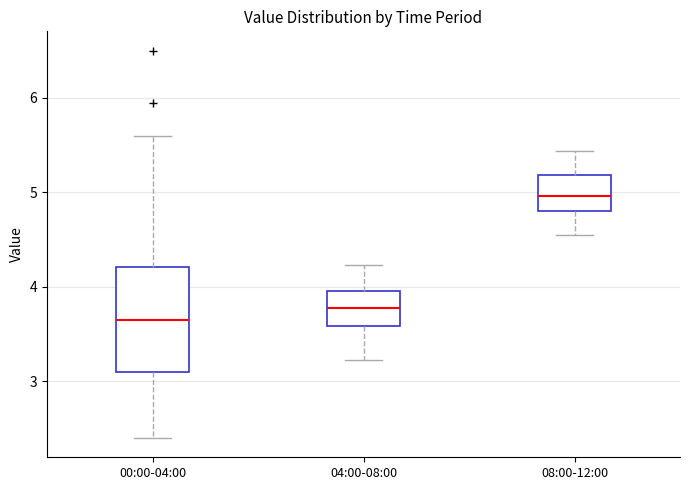

Reading left to right, read every box against the y-axis: the position of its median line, the range the box covers, and the ends of its whiskers. The values are not printed on the chart, so give them approximately, as read against the axis.

00:00-04:00: median 3.6, box 3.1 to 4.2, whiskers 2.4 to 5.6
04:00-08:00: median 3.8, box 3.6 to 4.0, whiskers 3.2 to 4.2
08:00-12:00: median 5.0, box 4.8 to 5.2, whiskers 4.6 to 5.4